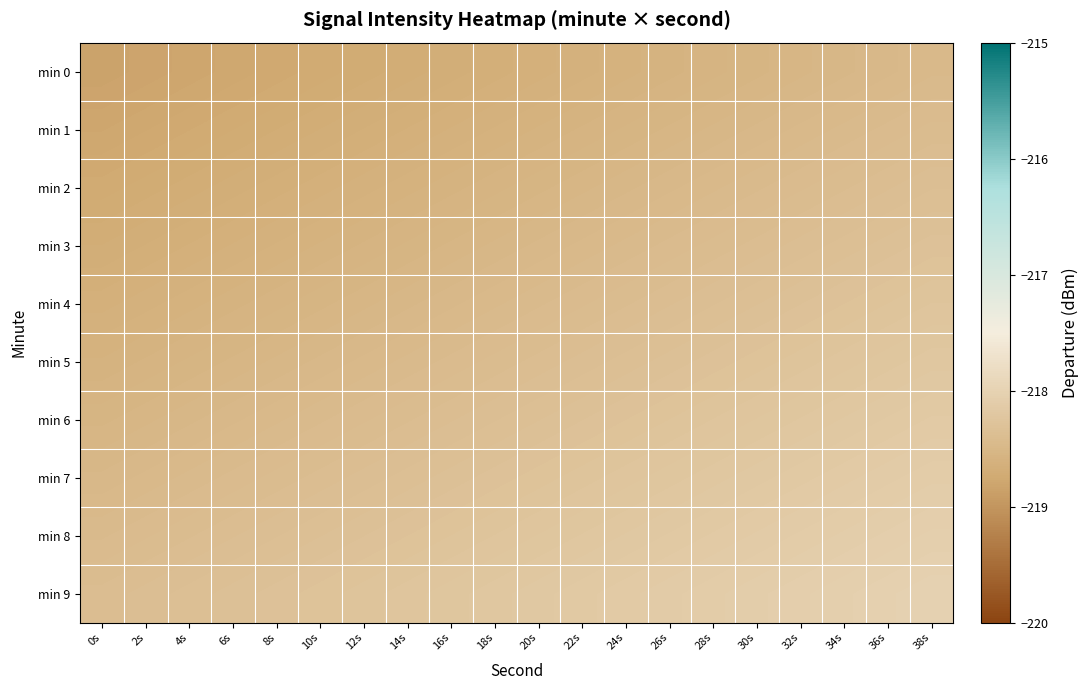

Count the number of data series in this chart.

10